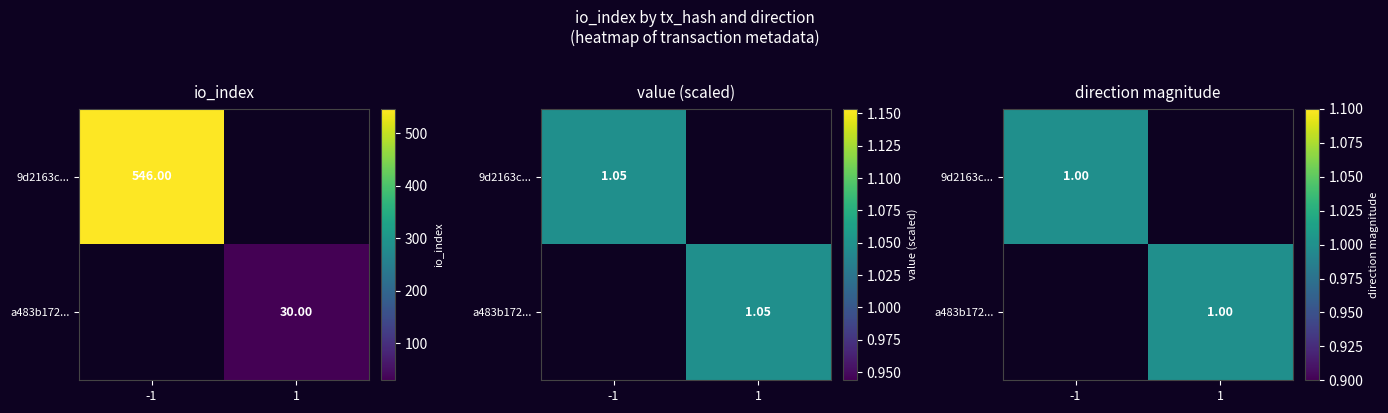

Which has a higher value, direction or io_index?

io_index